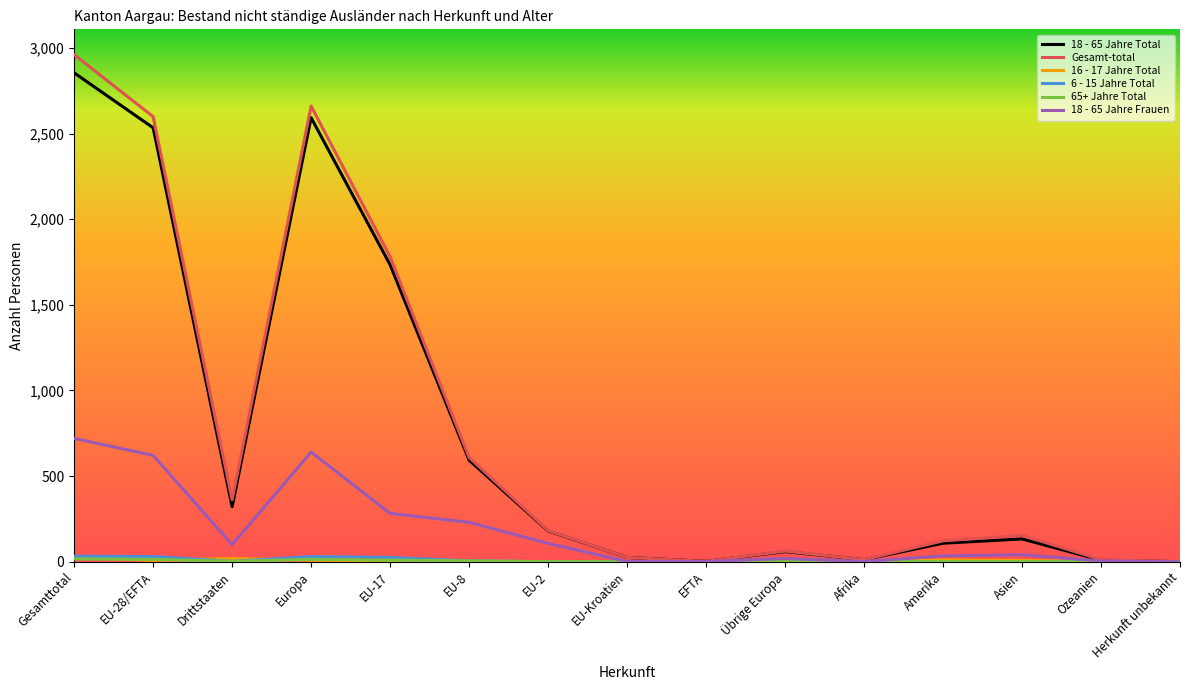

What is the greatest value displayed?

2961